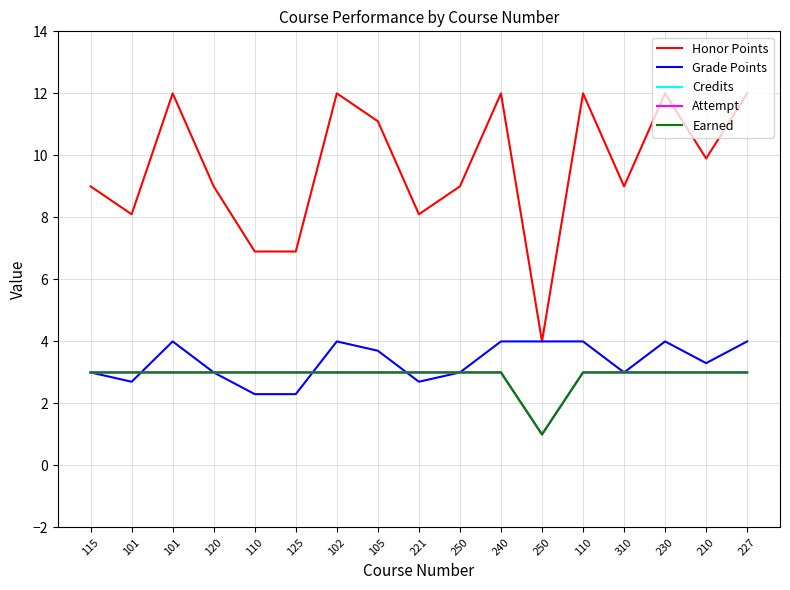

What is the difference between the maximum and minimum values in the Attempt series?

2.0